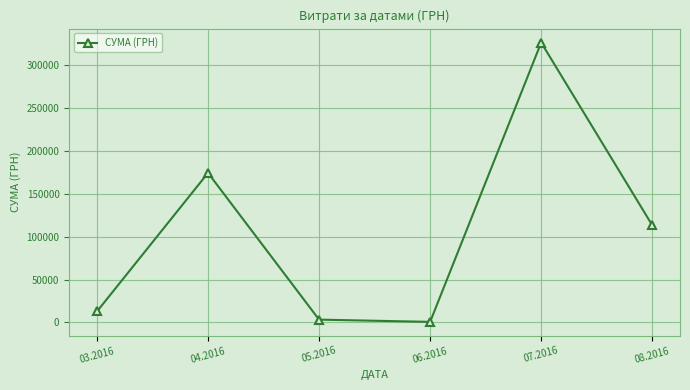

What is the value of the 3rd point from the left?

3225.4